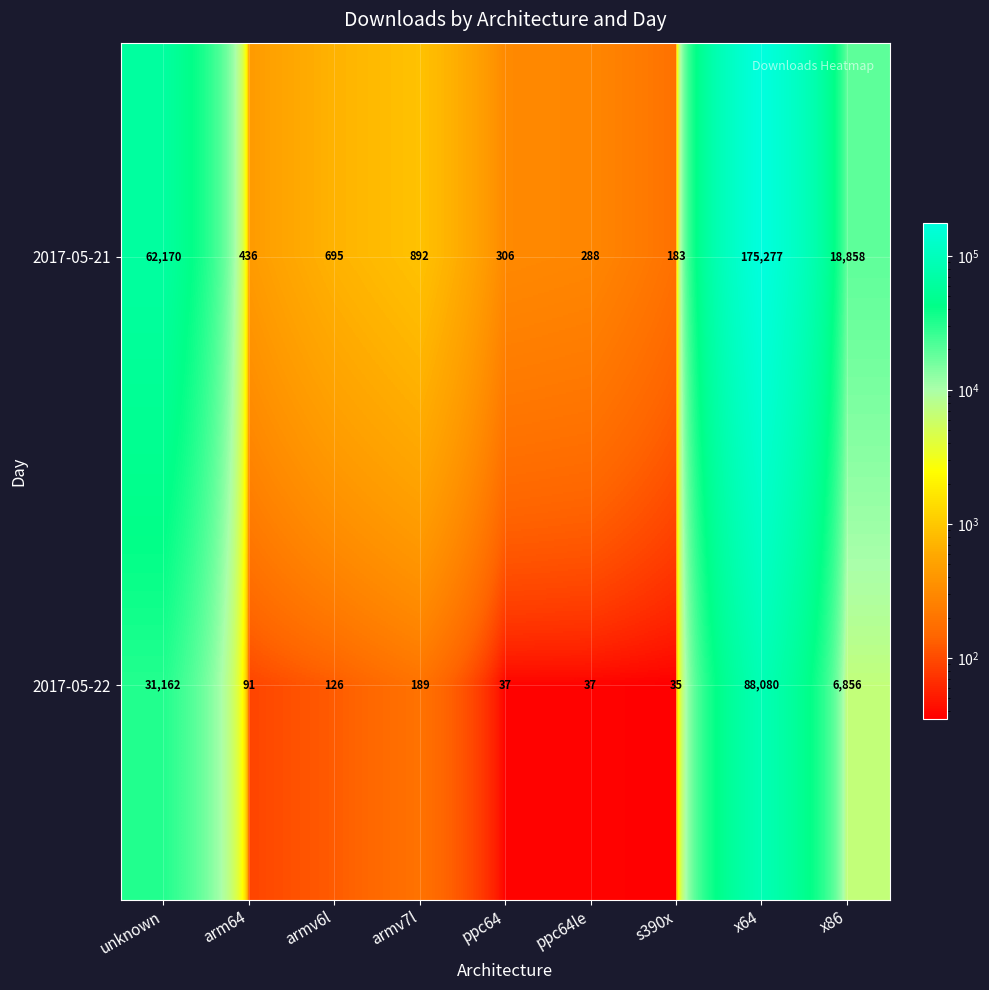

At which label is 2017-05-22 closest to 44057?

unknown